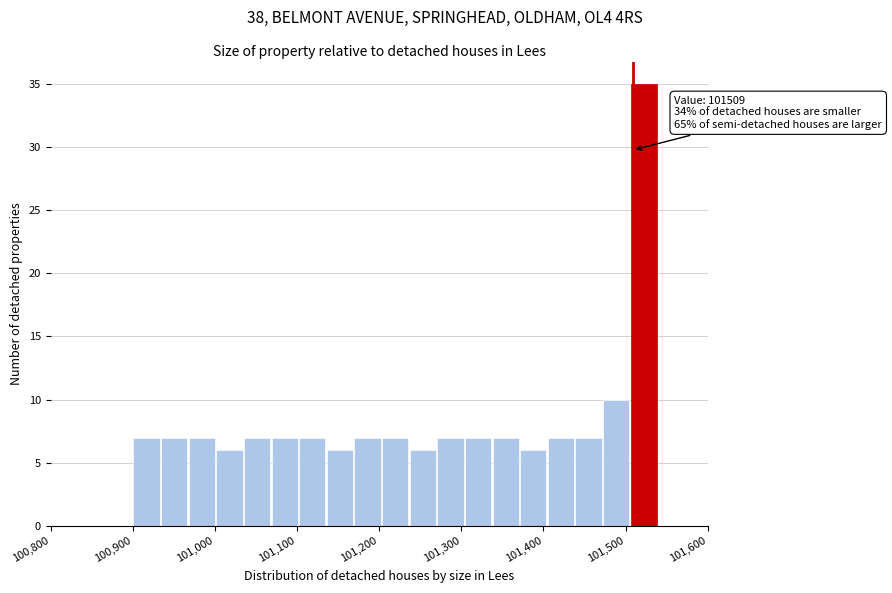

Read against the x-axis, roughly where is the centre of the tallest bar?

101520